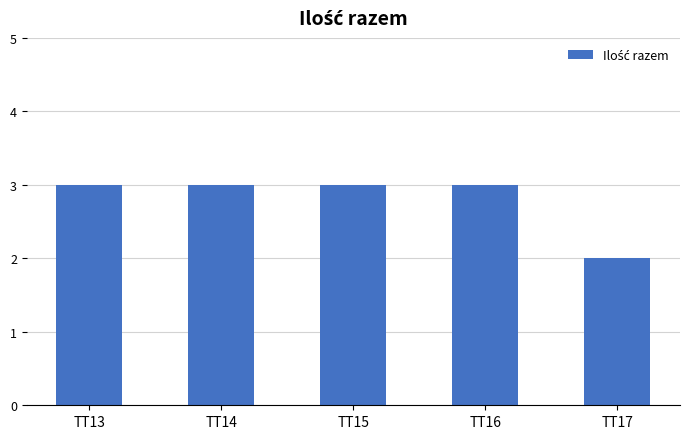

What is the change in value from TT15 to TT17?

-1